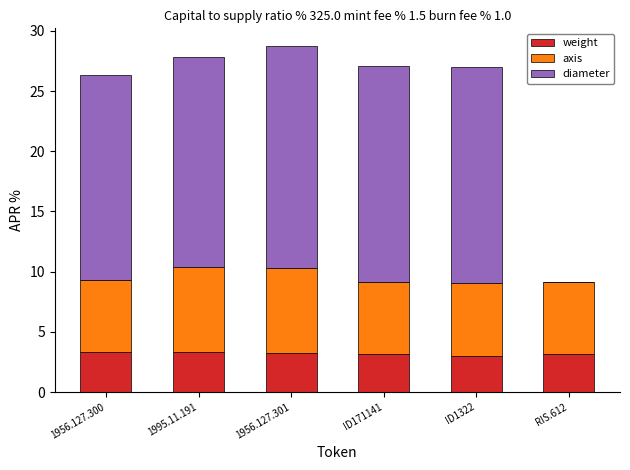

Is it true that weight equals 3.3 at 1956.127.301?

True